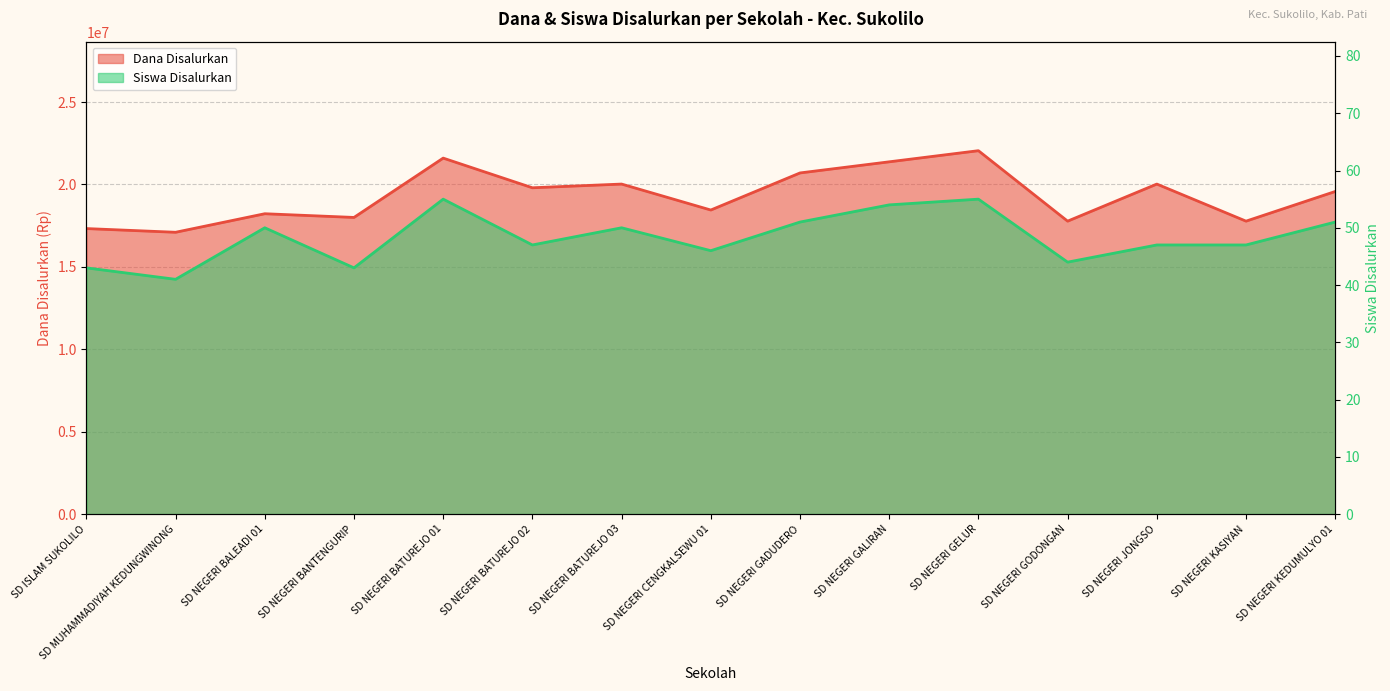

True or false: Dana Disalurkan has a value of 20025000 at SD NEGERI BATUREJO 03.

True